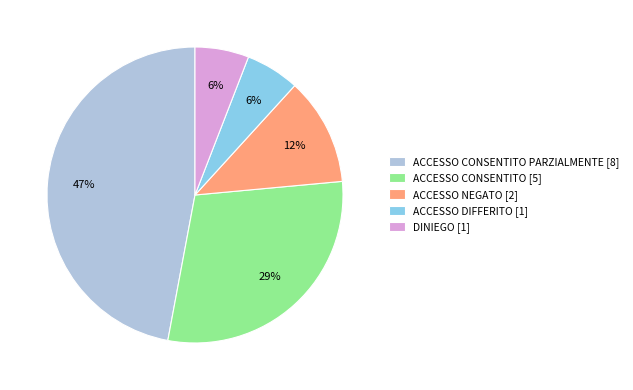

Which has a higher value, ACCESSO CONSENTITO [5] or ACCESSO DIFFERITO [1]?

ACCESSO CONSENTITO [5]